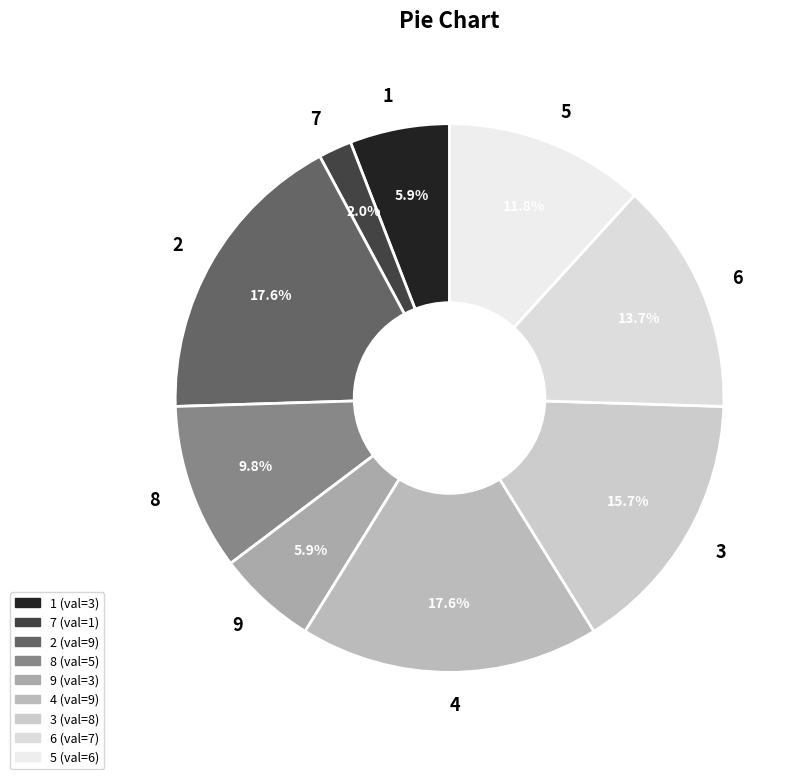

To the nearest percent, what is the difference between the 1 and 6 slice percentages?

8%